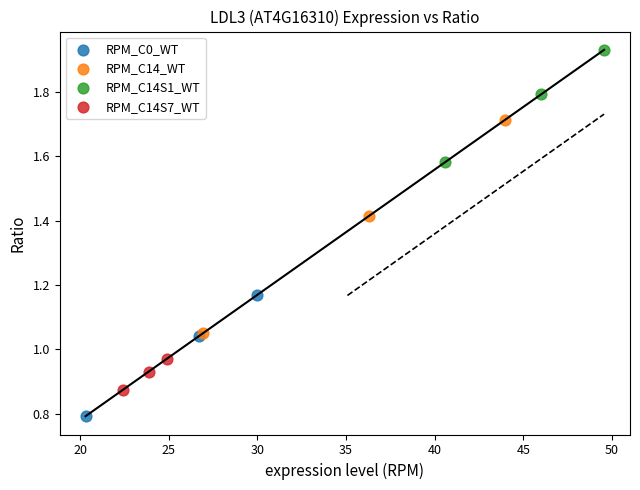

Which series contains the highest Y value?

RPM_C14S1_WT